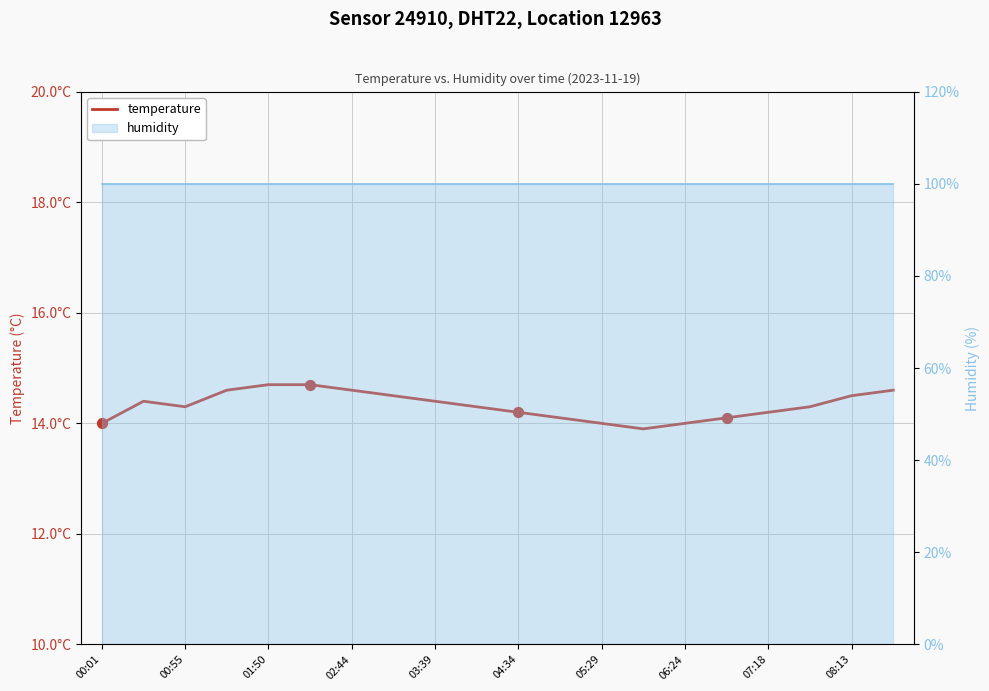

What is the total value across all series at 05:29?

114.5